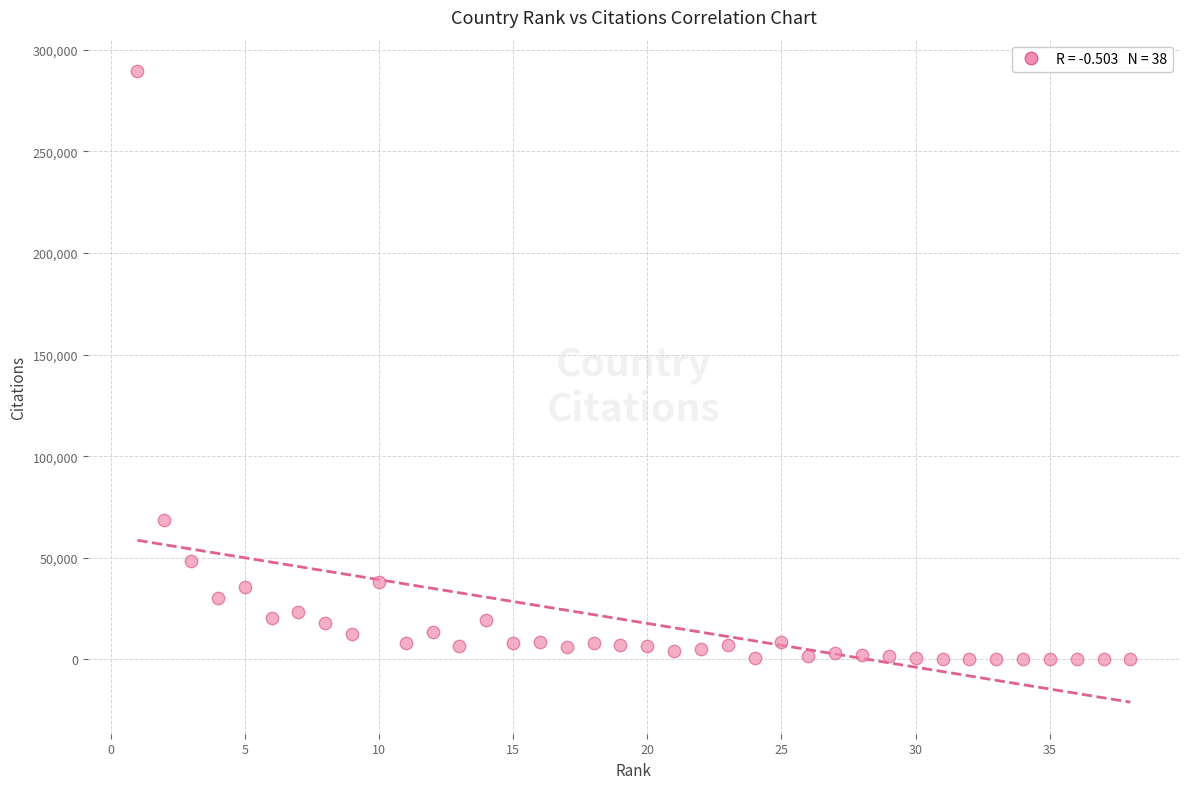

What Y value in the scatter plot is closest to 144687?

68684